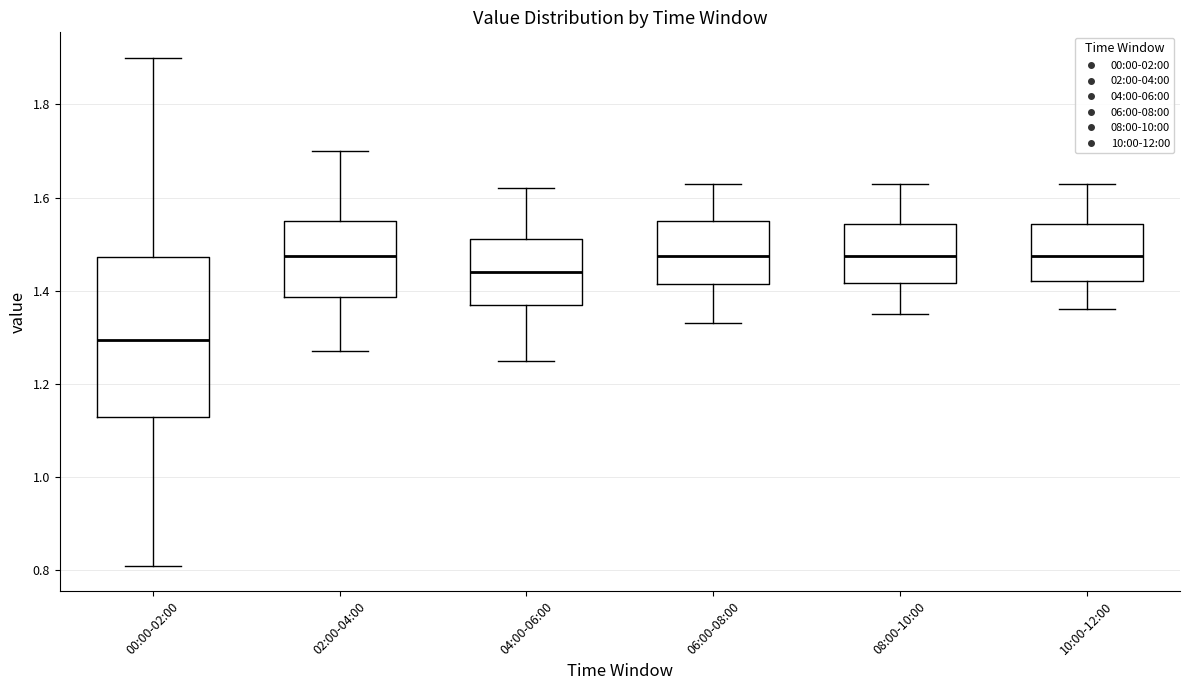

Where is the lower edge of the box for 04:00-06:00 on the y-axis? The values are not printed on the chart, so give them approximately, as read against the axis.

1.38